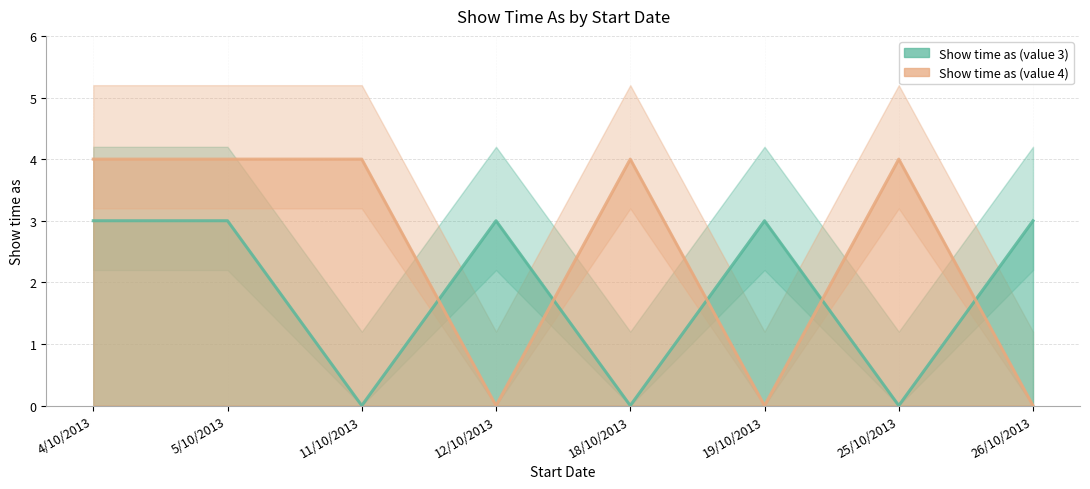

What is the sum of the Show time as (value 4) values at 18/10/2013 and 11/10/2013?

8